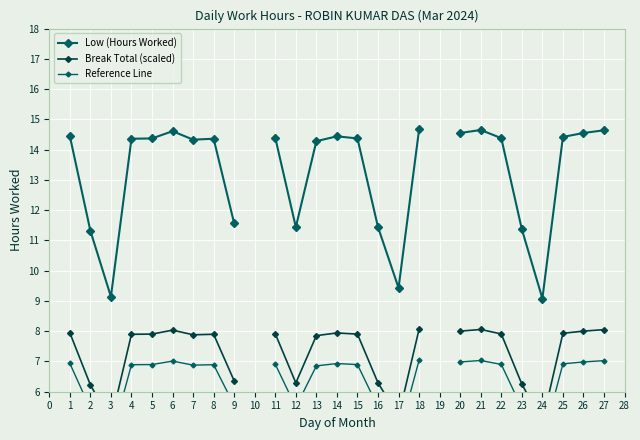

At 25, list the series in order from smallest to largest.

Reference Line, Break Total (scaled), Low (Hours Worked)